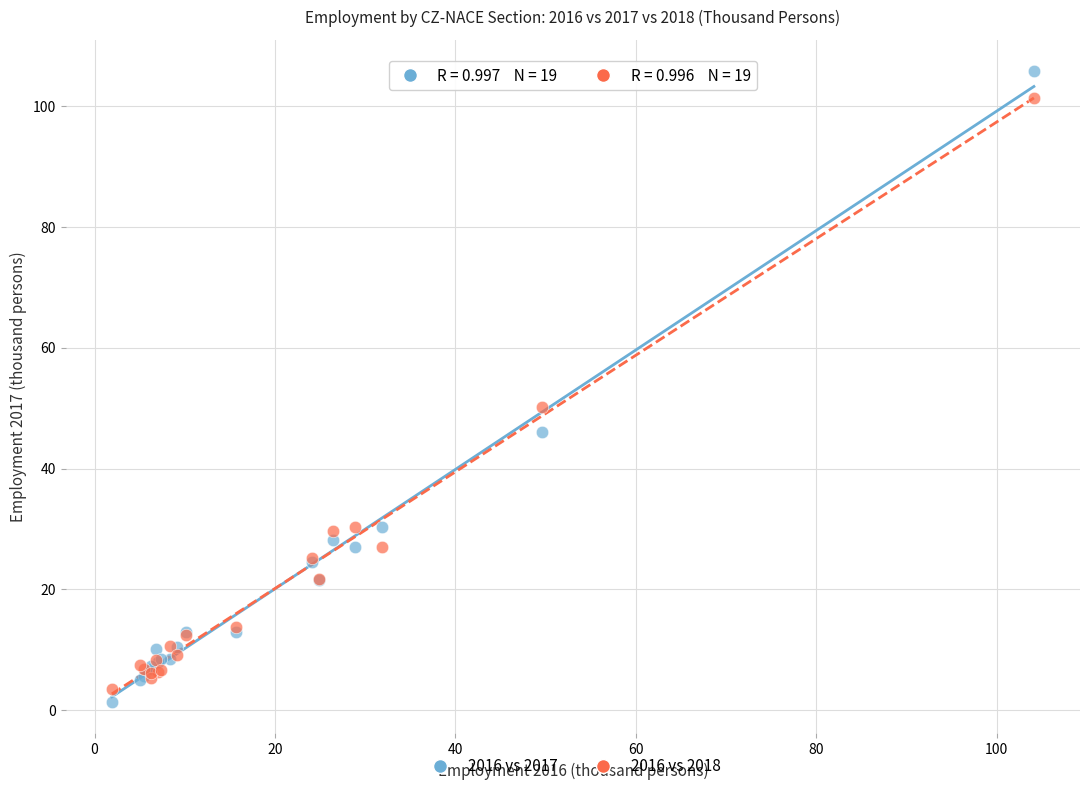

Which series has the largest Y range (max minus min)?

2016 vs 2017